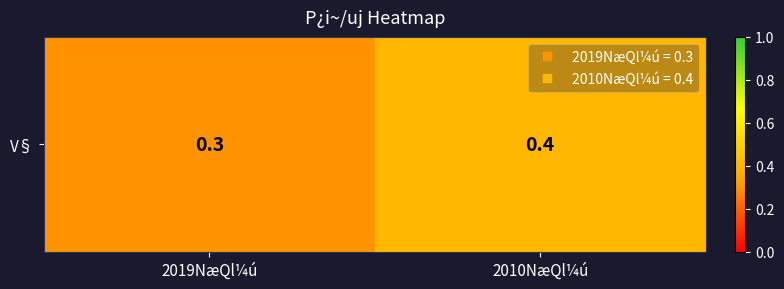

How many values are between 0 and 1?

2